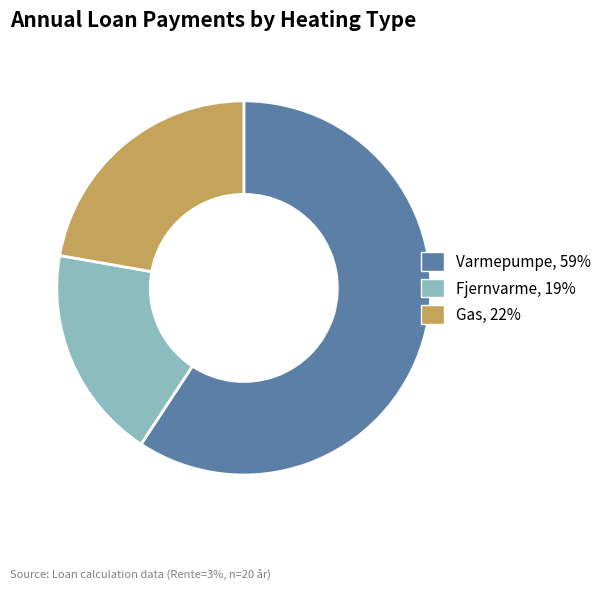

Rank the categories by value from lowest to highest.

Fjernvarme, Gas, Varmepumpe